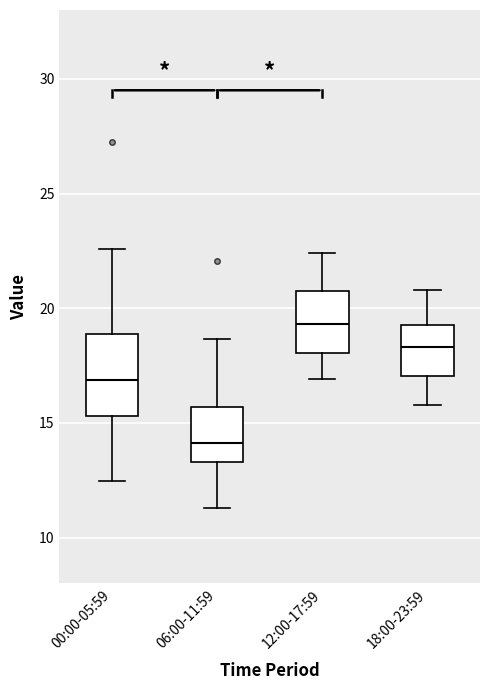

Which box is the tallest, from its lower edge to its upper edge?

00:00-05:59